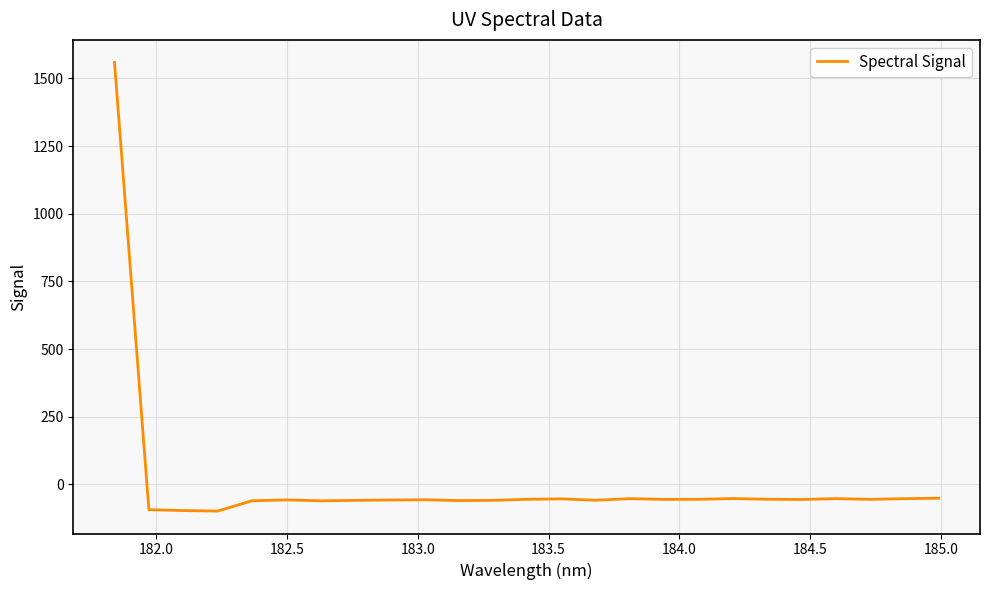

What is the difference between the maximum and minimum values?

1657.9